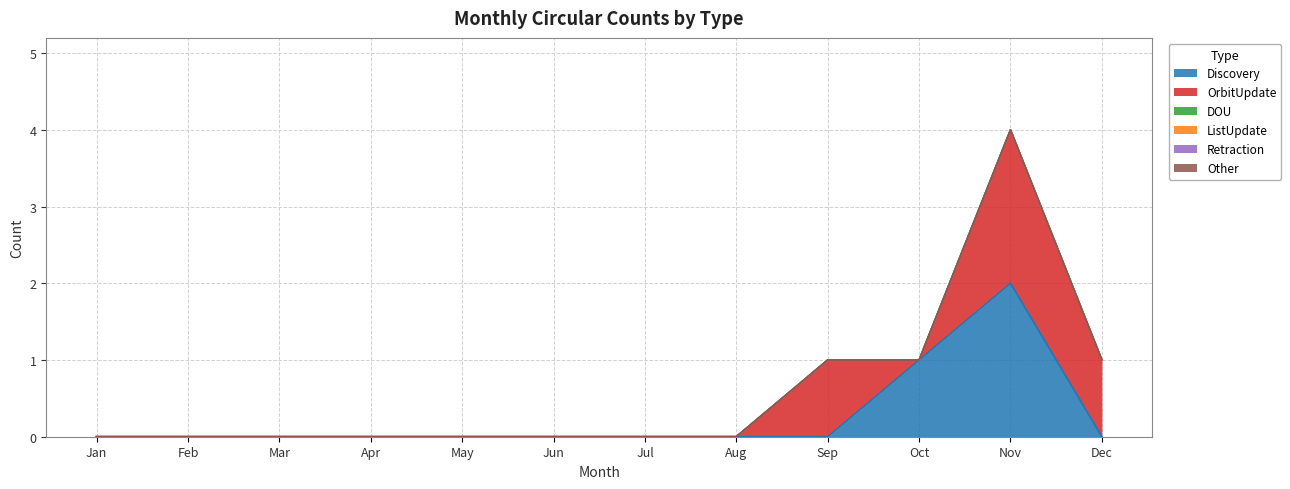

At which category does the chart reach its minimum across all series?

Jan